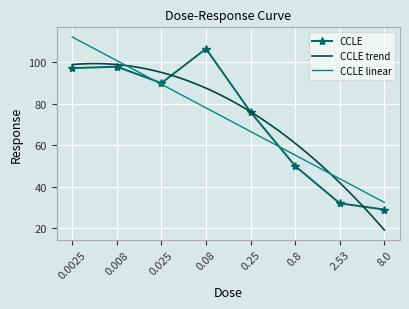

At which label does the data first exceed 90?

0.0025